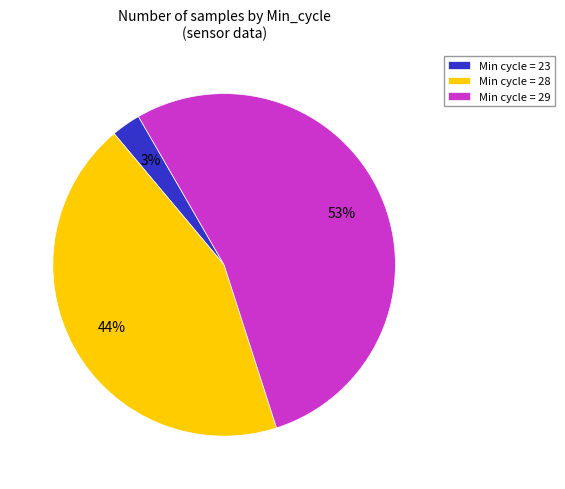

Rank the categories by value from highest to lowest.

Min cycle = 29, Min cycle = 28, Min cycle = 23